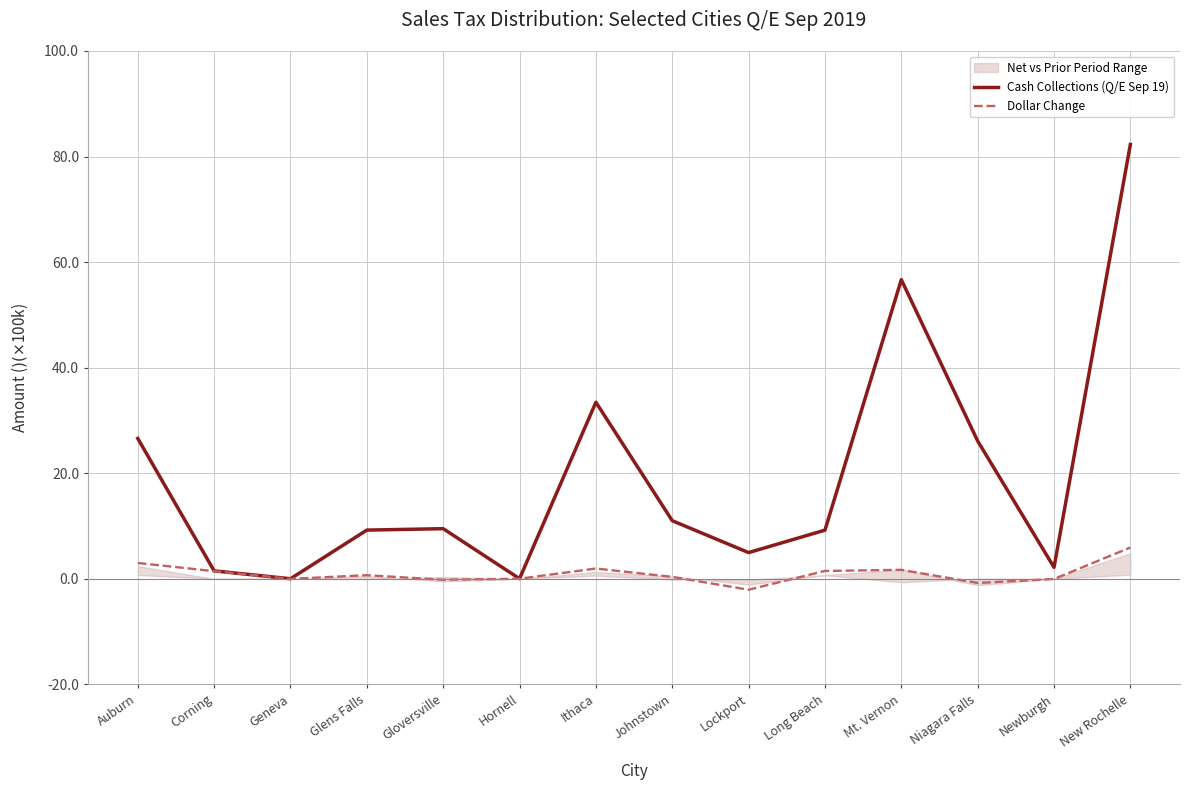

Between Ithaca and Corning, which is larger?

Ithaca